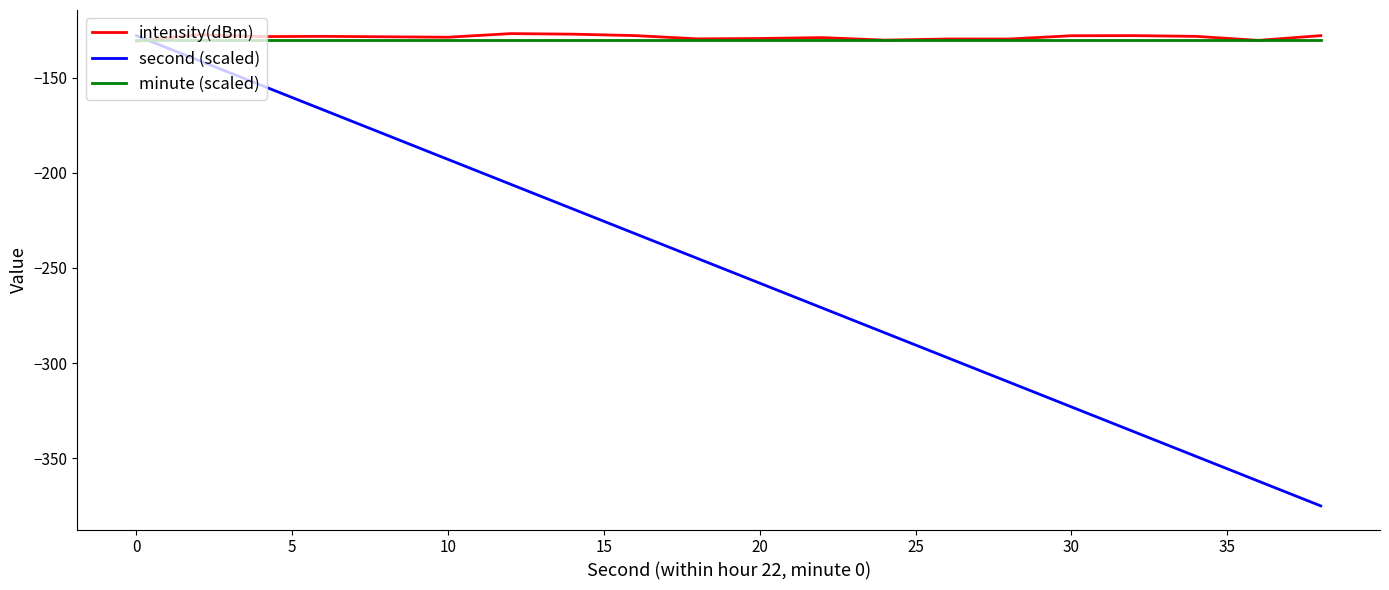

True or false: second (scaled) has more than 0 points higher than both neighbors.

False